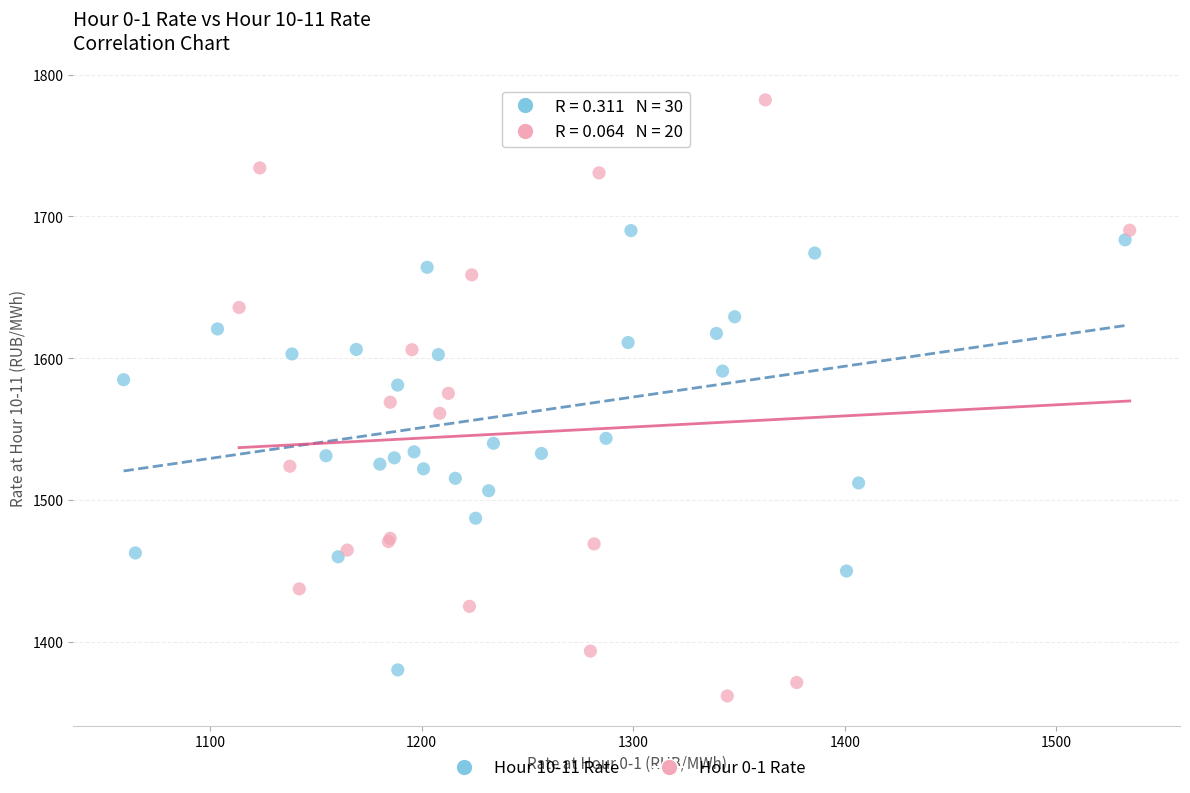

What are all the series names shown in the legend?

Hour 10-11 Rate, Hour 0-1 Rate